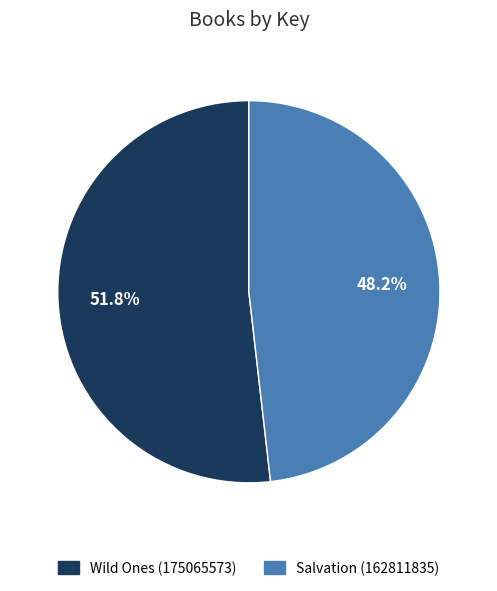

Which category accounts for the majority?

Wild Ones (175065573)